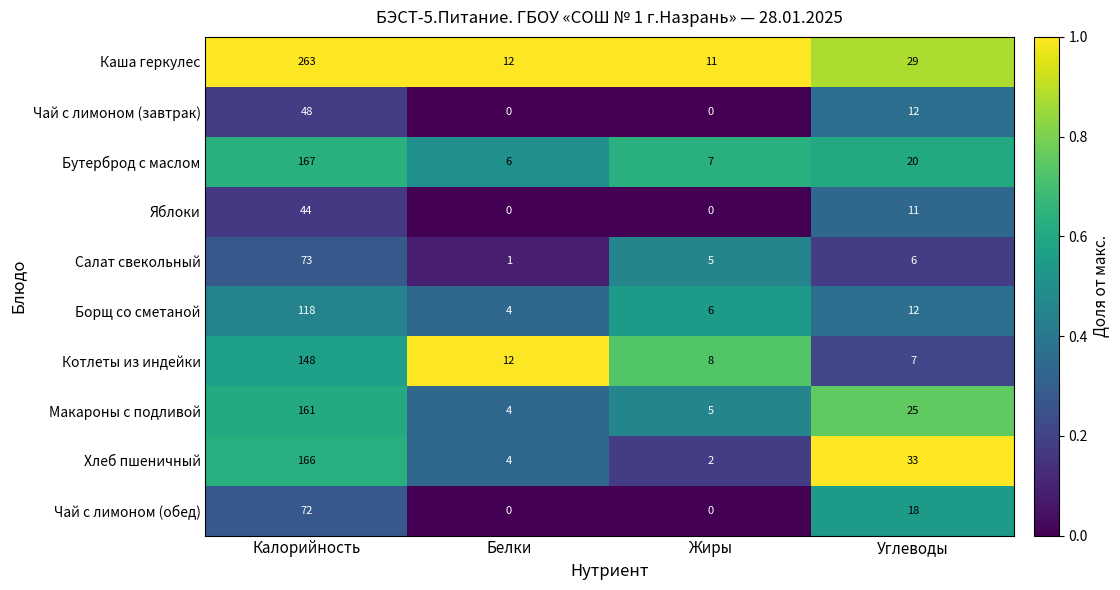

What is the sum of the Салат свекольный values at Углеводы and Калорийность?

79